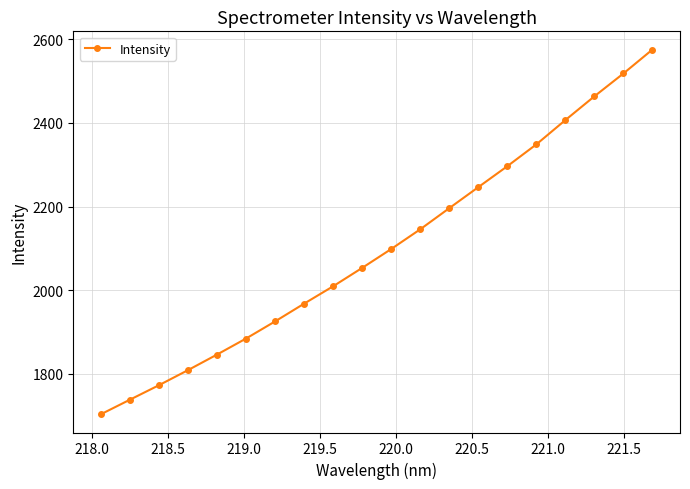

Reading left to right, list all the values displayed in this chart.

1703.6	1738.4	1773.1	1809.1	1846.4	1884.7	1925.6	1968.1	2009.7	2053.6	2098.7	2145.8	2196.3	2246.5	2296.6	2348.8	2406.8	2463.6	2518.2	2575.3